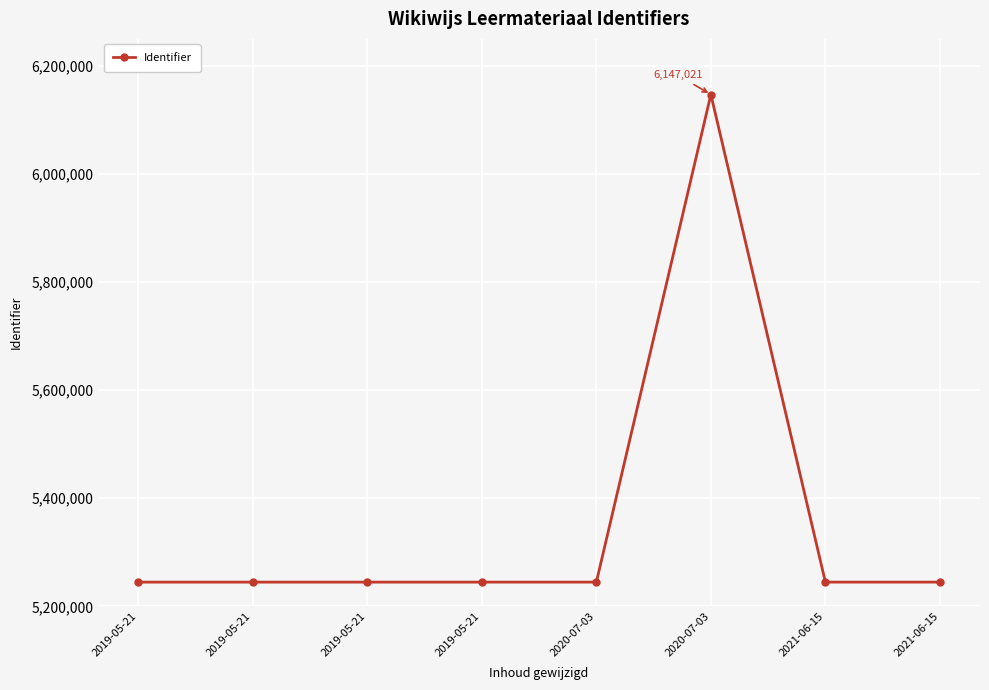

What is the smallest value displayed?

5244805